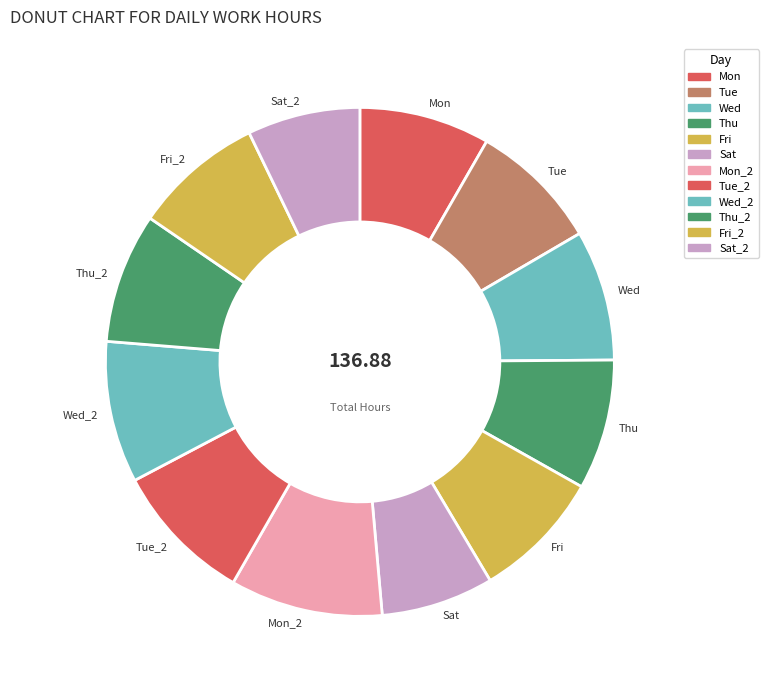

How many segments does this pie chart have?

12